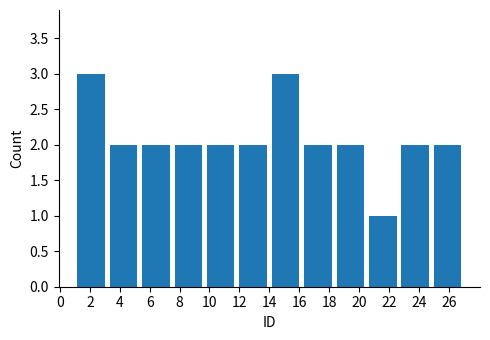

How tall is the bar that spans 20.6 to 22.6 on the x-axis? Neither the bar edges nor the heights are printed on the chart, so give them approximately, as read against the axes.

1